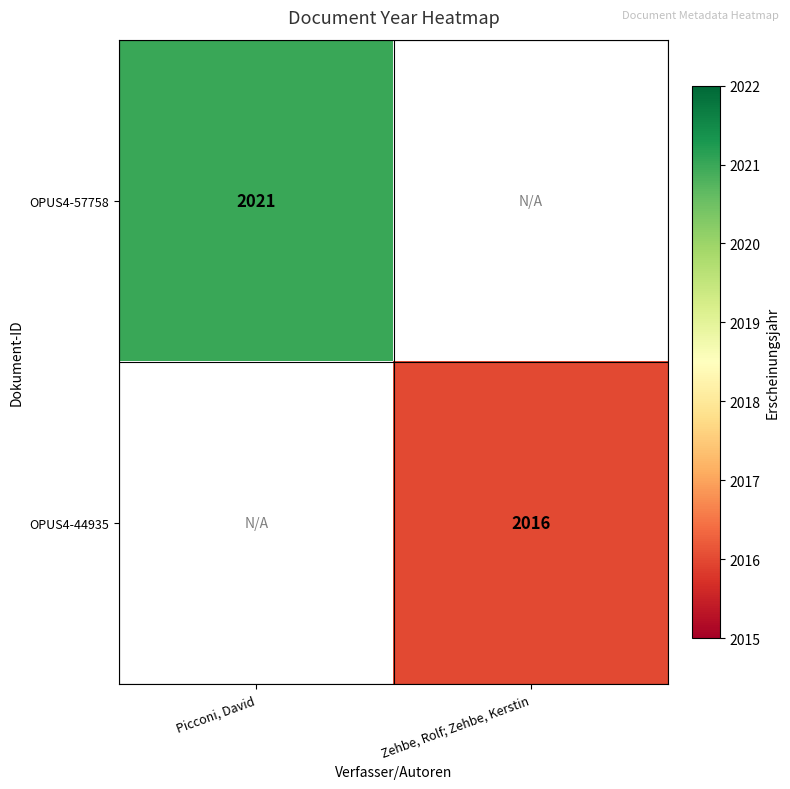

Is the value of OPUS4-57758 at Picconi, David greater than the value of OPUS4-44935 at Zehbe, Rolf; Zehbe, Kerstin?

Yes